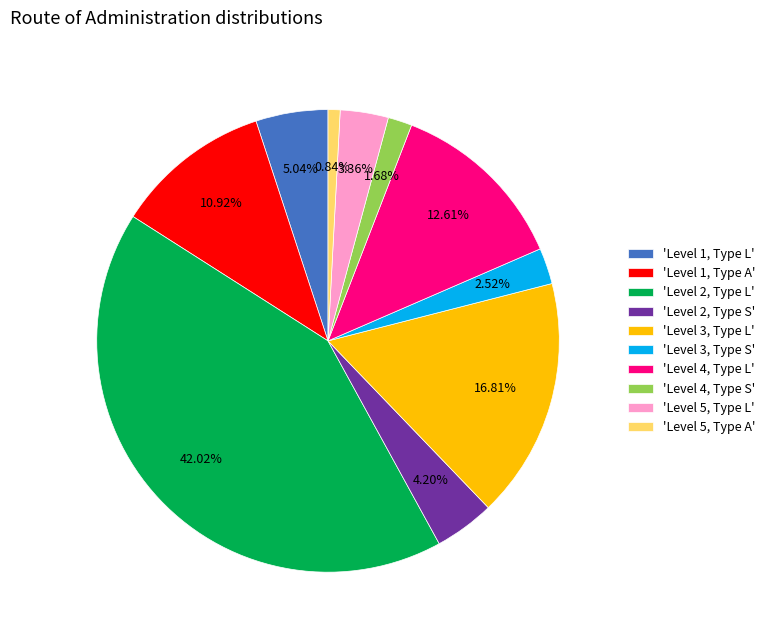

Which slice is the smallest?

'Level 5, Type A'